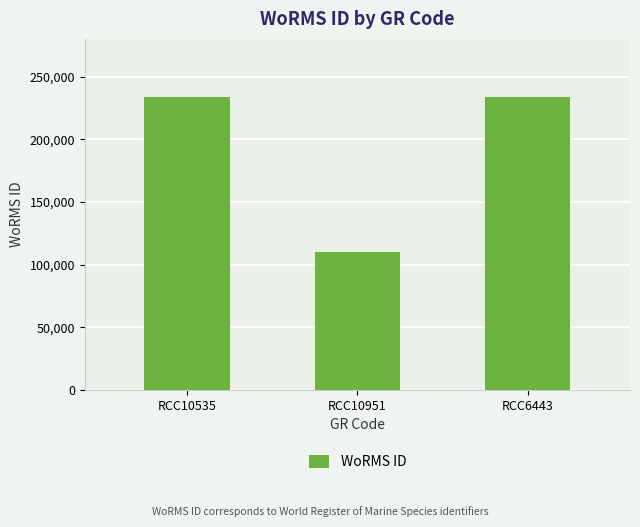

What is the maximum value shown in the chart?

233820